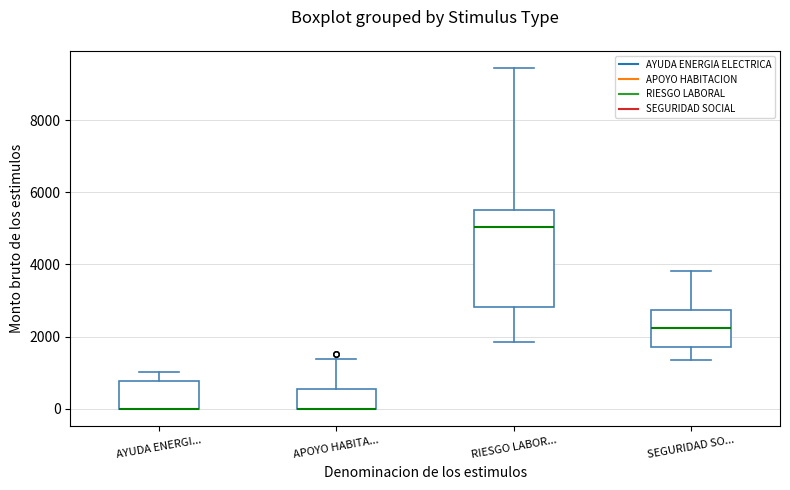

Reading left to right, transcribe this box plot: for each box, give where its median line is, the range the box spans, and where its two whiskers end, as read against the y-axis. The values are not printed on the chart, so give them approximately, as read against the axis.

AYUDA ENERGI...: median 0 (drawn on the box's lower edge), box 0 to 800, whiskers 0 to 1000
APOYO HABITA...: median 0 (drawn on the box's lower edge), box 0 to 600, whiskers 0 to 1400
RIESGO LABOR...: median 5000, box 2800 to 5600, whiskers 1800 to 9400
SEGURIDAD SO...: median 2200, box 1800 to 2800, whiskers 1400 to 3800